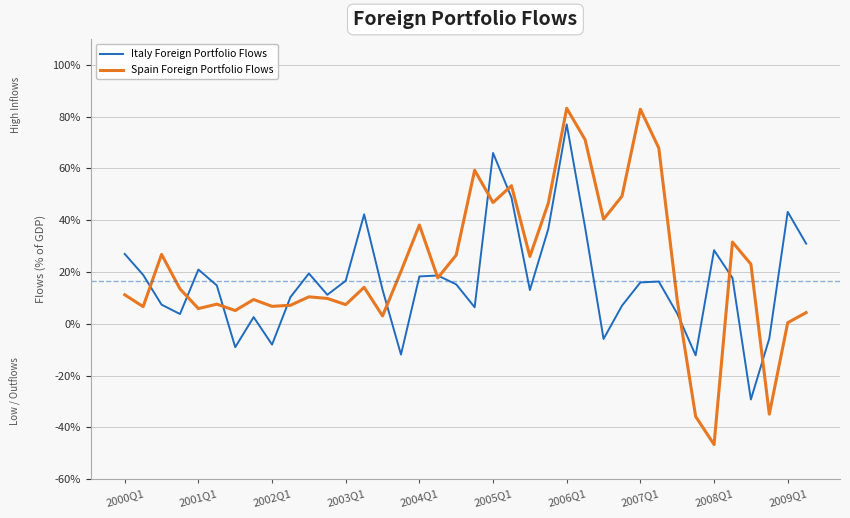

What is the maximum value shown in the chart?

83.2